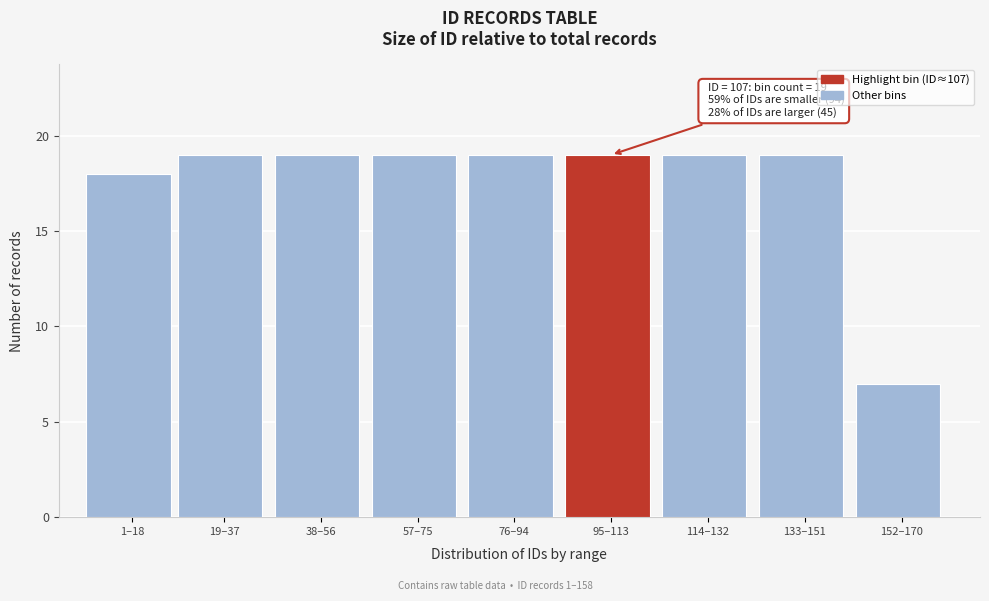

Reading left to right, list all the values displayed in this chart.

18	19	19	19	19	19	19	19	7